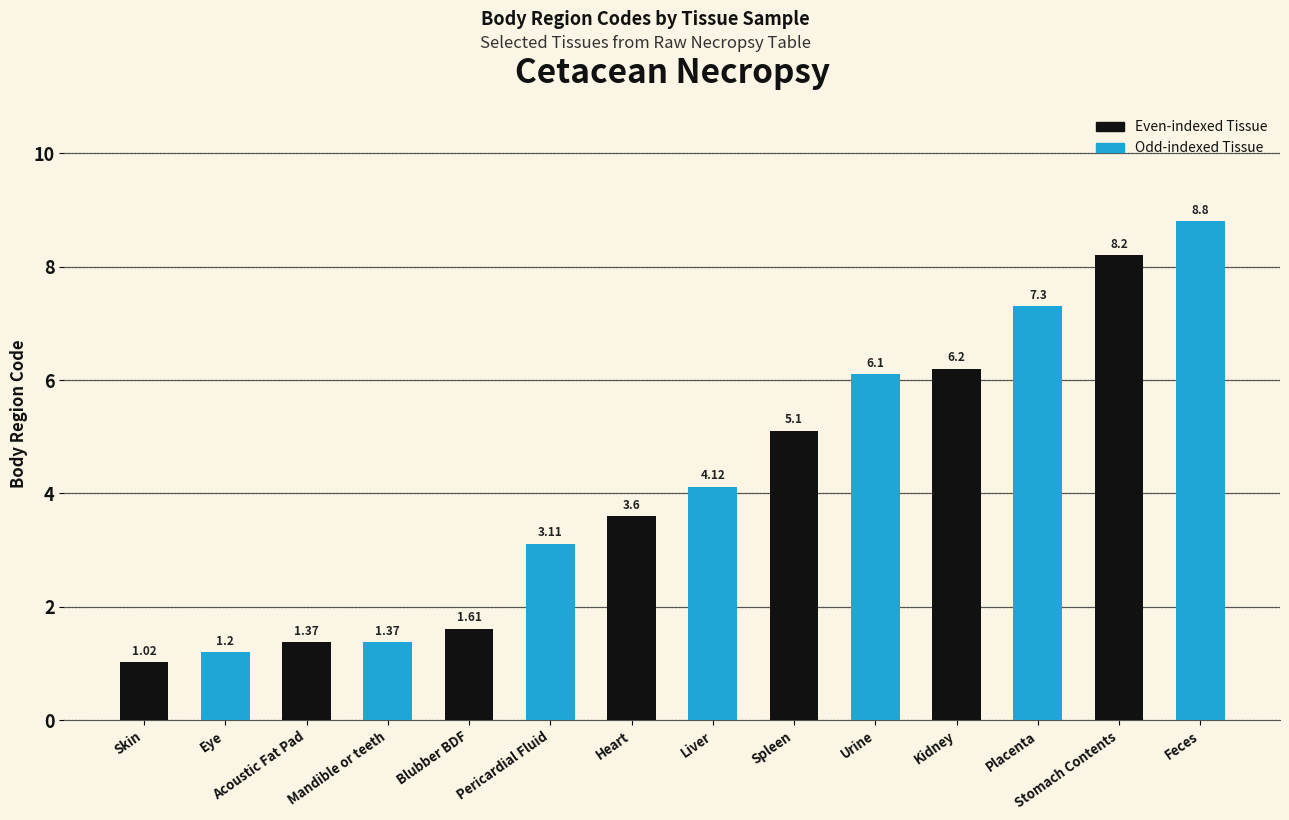

What is the difference between the Odd Body Region values at Urine and Stomach Contents?

6.1